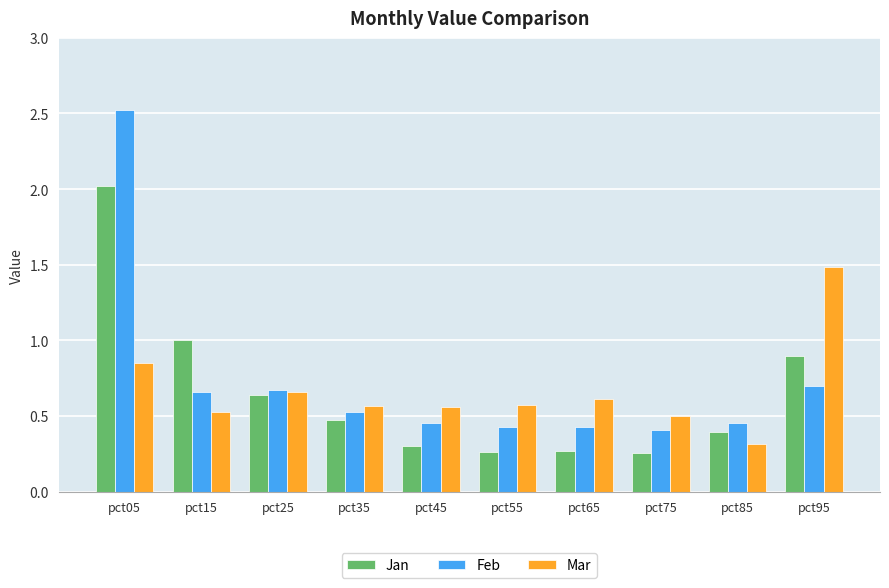

Rank the series by their average value, from highest to lowest.

Feb, Mar, Jan